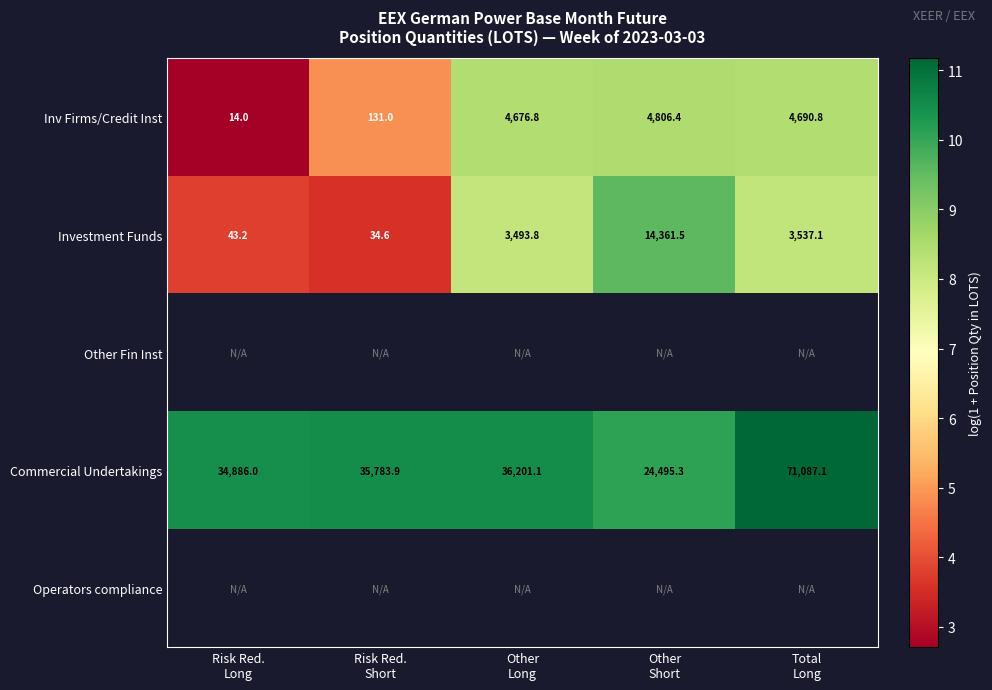

Which series changed the most between Risk Red. Short and Other Long?

Investment Funds